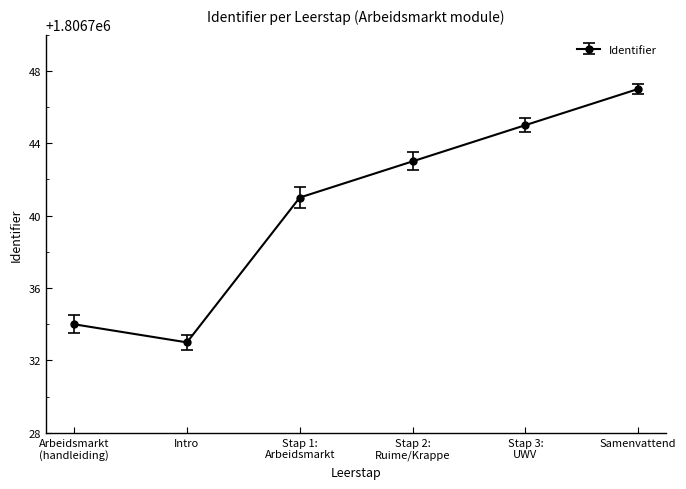

How many data points does each series have?

6